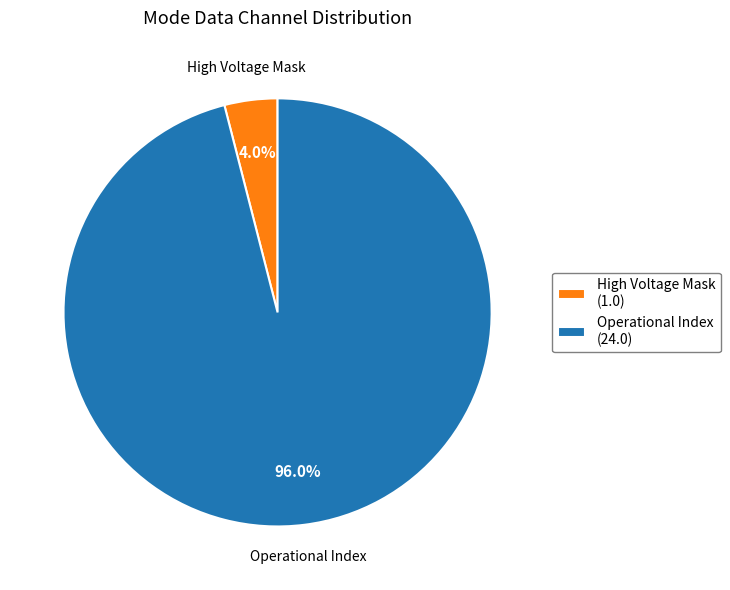

Which slice is the largest?

Operational Index (24.0)